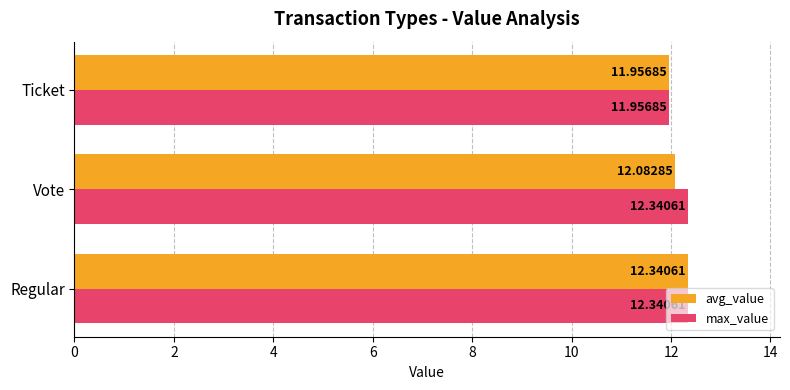

How many distinct data groups are displayed?

2